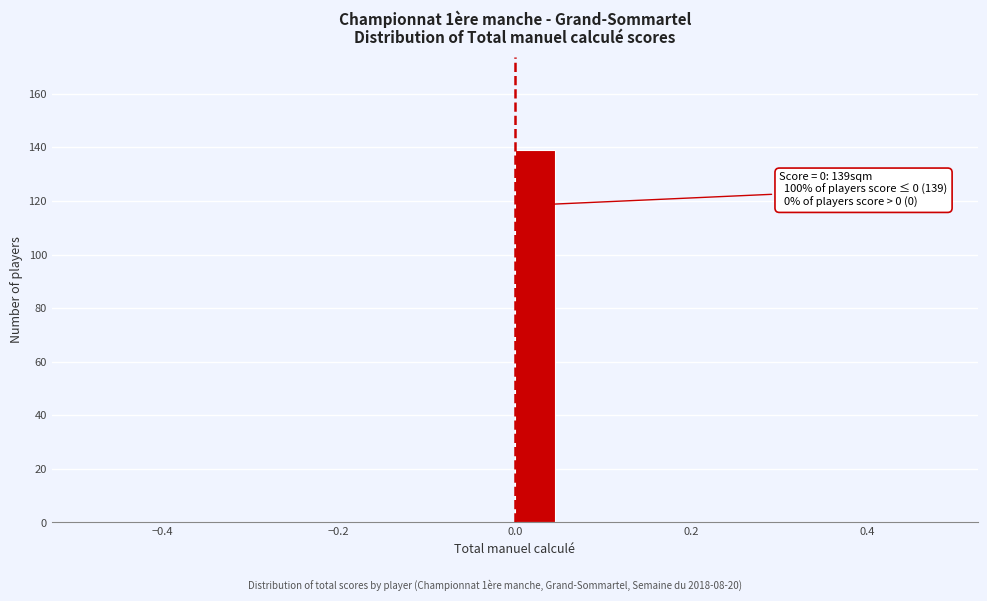

Read against the x-axis, roughly where is the centre of the tallest bar?

0.02